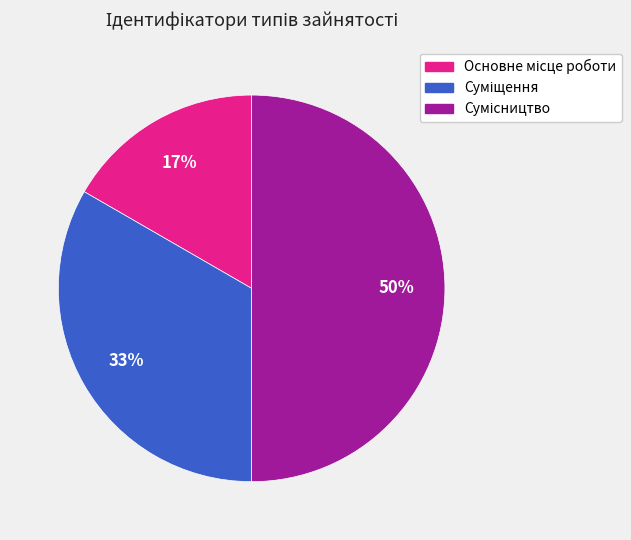

How many segments does this pie chart have?

3